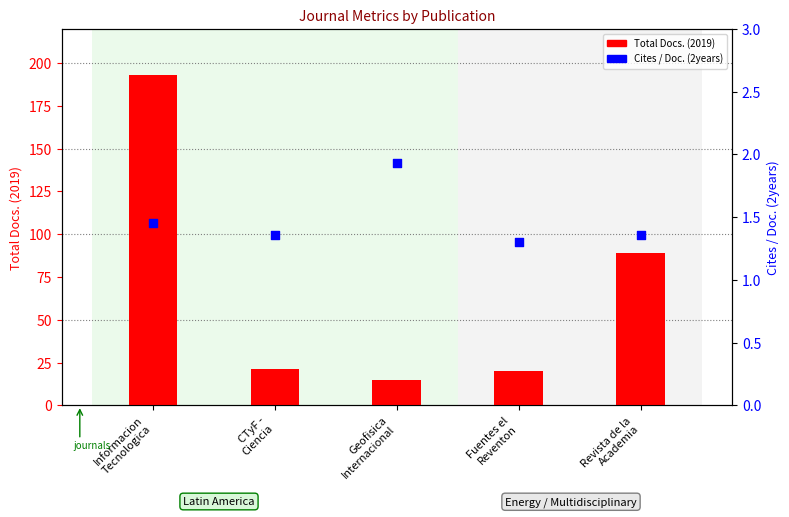

At how many categories does at least one series exceed 41?

2